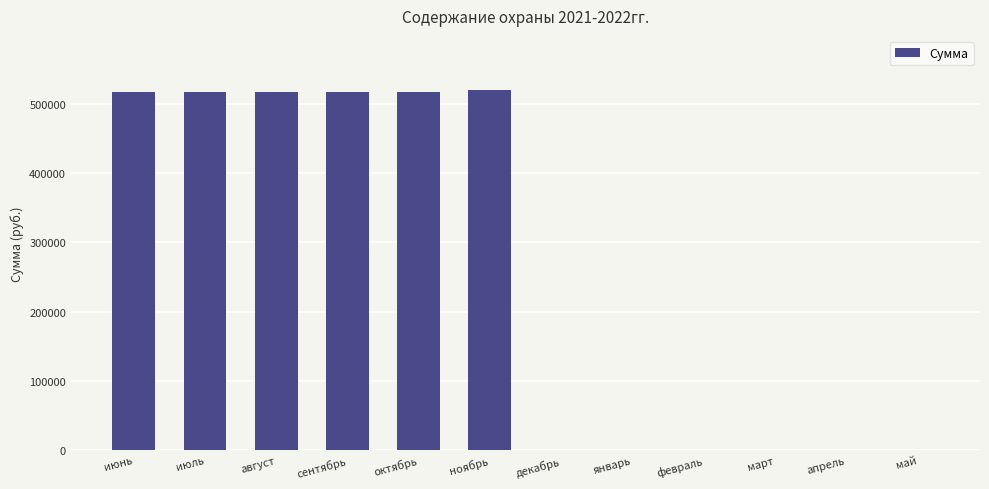

Is it true that the value at апрель is 0.0?

True